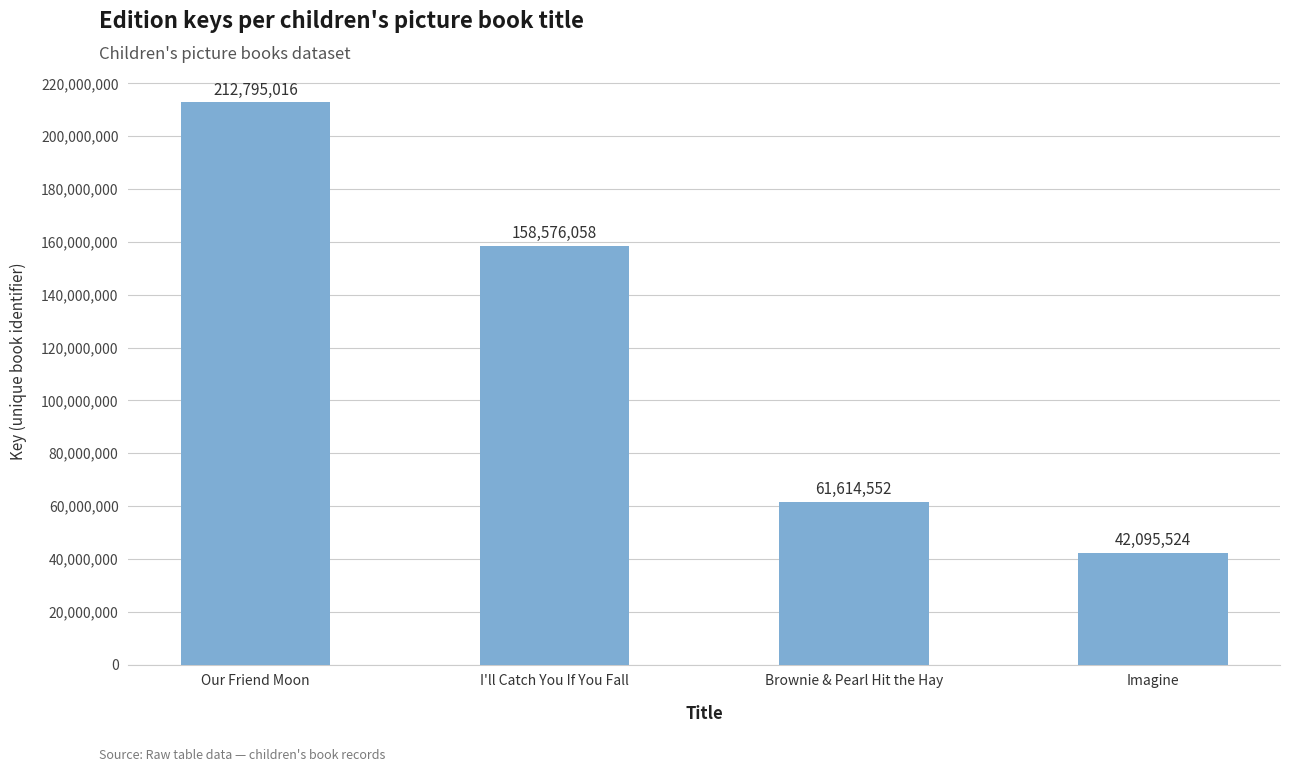

What is the sum of the values at I'll Catch You If You Fall and Our Friend Moon?

371371074